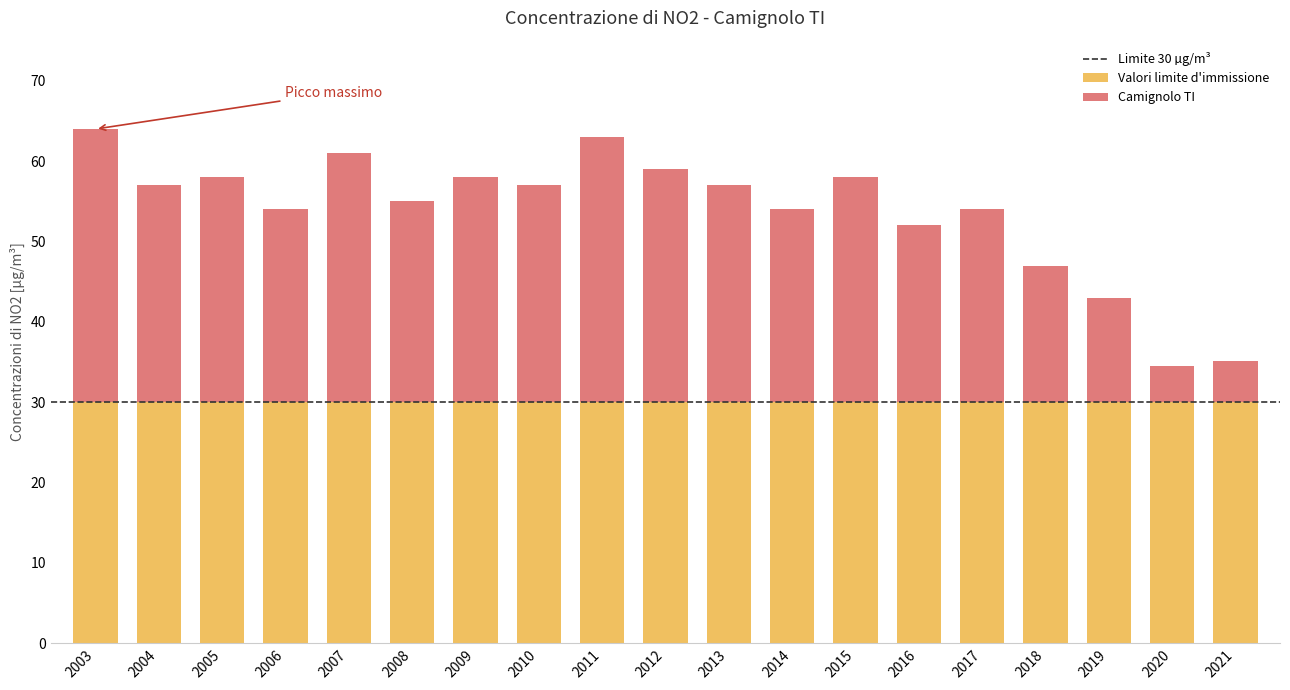

What value does the Valori limite d'immissione series have at 2011?

30.0